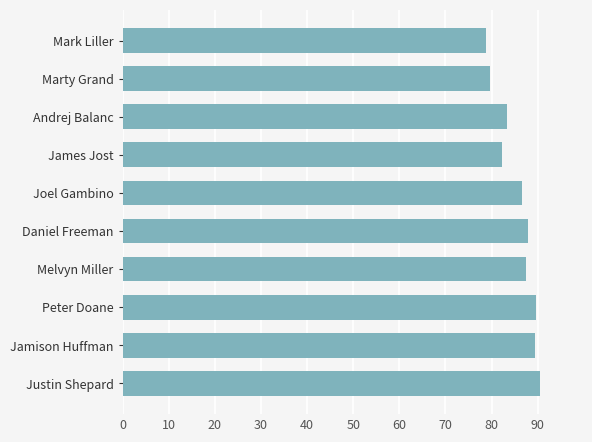

The value at Joel Gambino is 59.2. True or false?

False